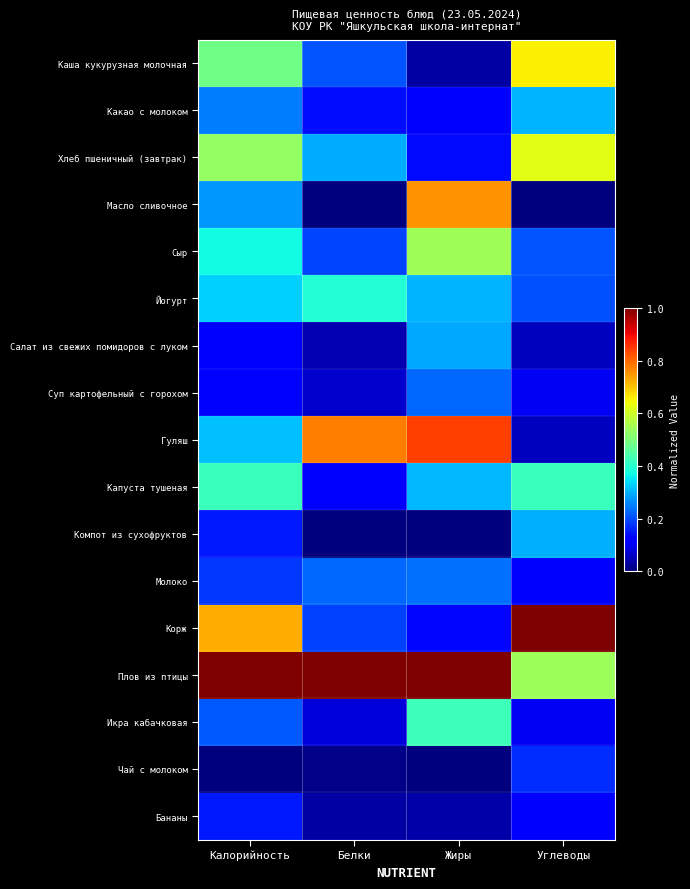

At which category is the sum across all series the highest?

Калорийность